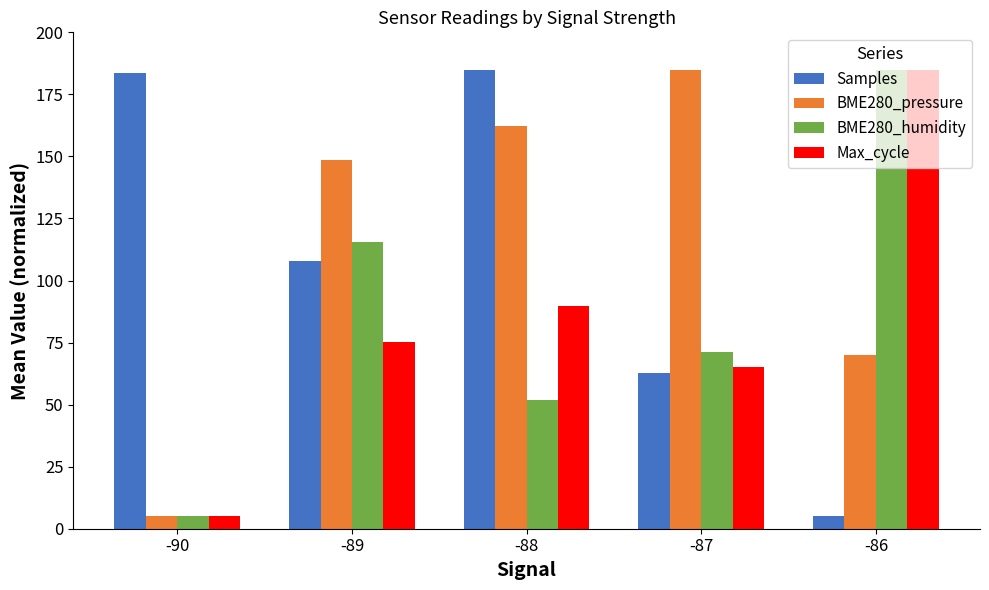

Reading right to left, list all the values displayed in this chart.

Samples: 5.0	62.8	185.0	107.9	183.5
BME280_pressure: 69.9	185.0	162.3	148.6	5.0
BME280_humidity: 185.0	71.1	52.0	115.4	5.0
Max_cycle: 185.0	65.2	89.7	75.4	5.0